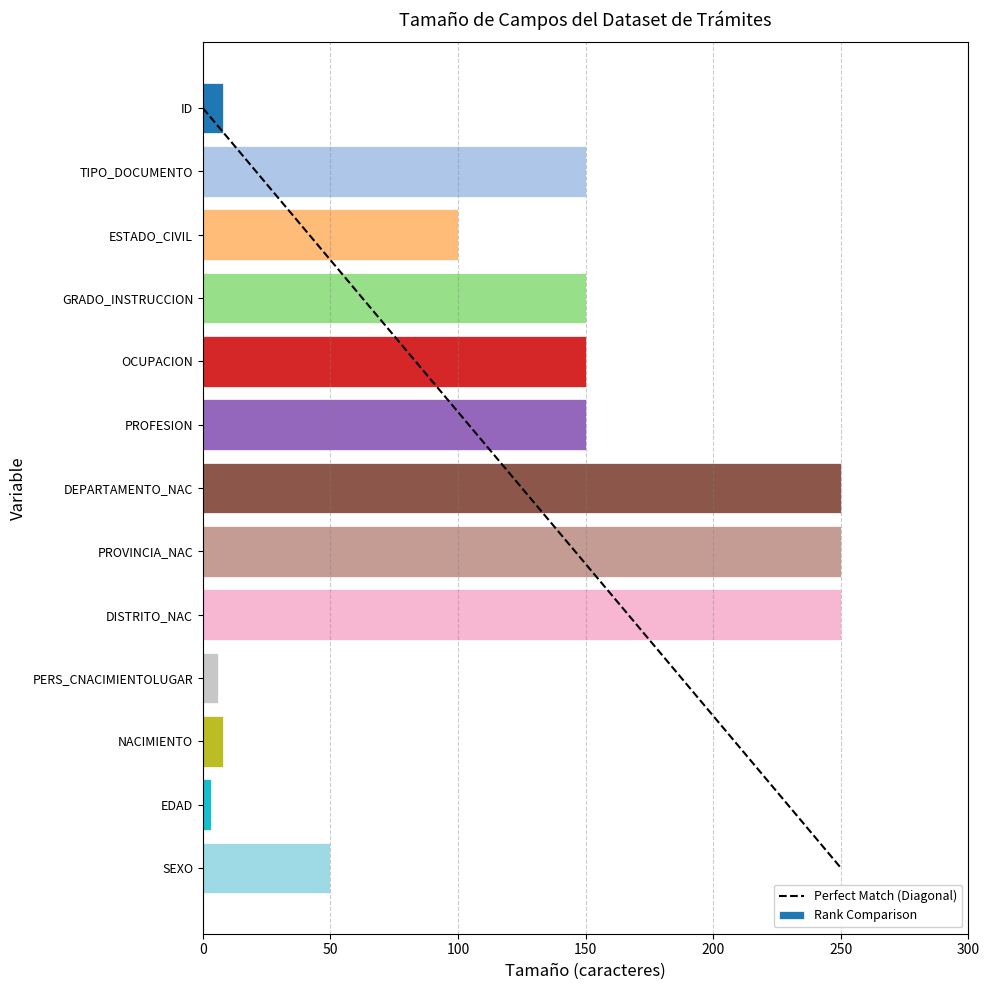

Reading bottom to top, list all the values displayed in this chart.

SEXO=50	EDAD=3	NACIMIENTO=8	PERS_CNACIMIENTOLUGAR=6	DISTRITO_NAC=250	PROVINCIA_NAC=250	DEPARTAMENTO_NAC=250	PROFESION=150	OCUPACION=150	GRADO_INSTRUCCION=150	ESTADO_CIVIL=100	TIPO_DOCUMENTO=150	ID=8